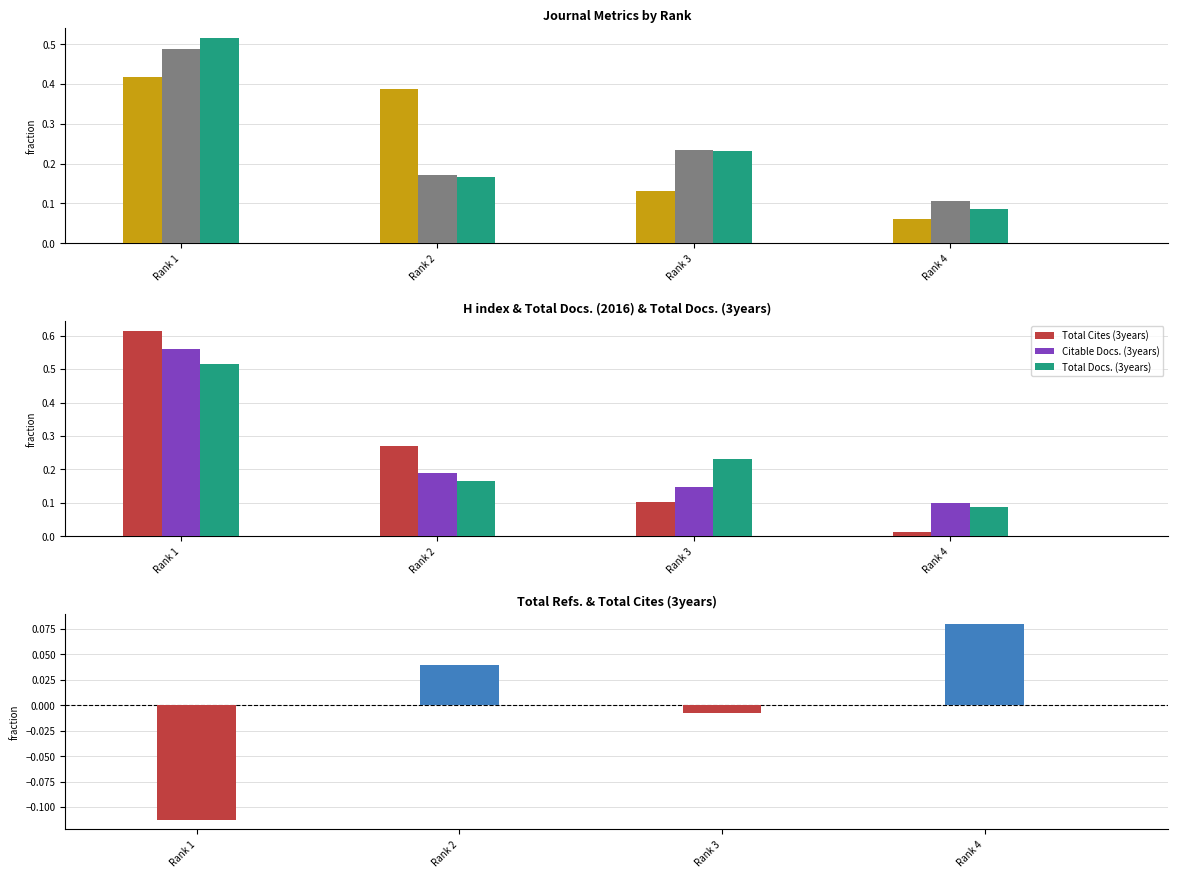

What is the average value of the Total Docs. (3years) series?

0.2